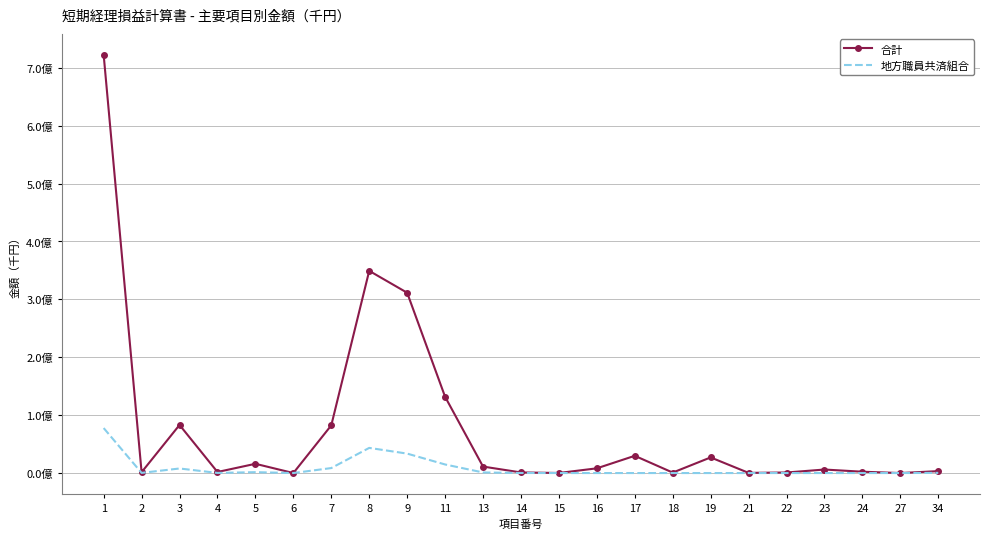

Which series changed the most between 18 and 19?

合計